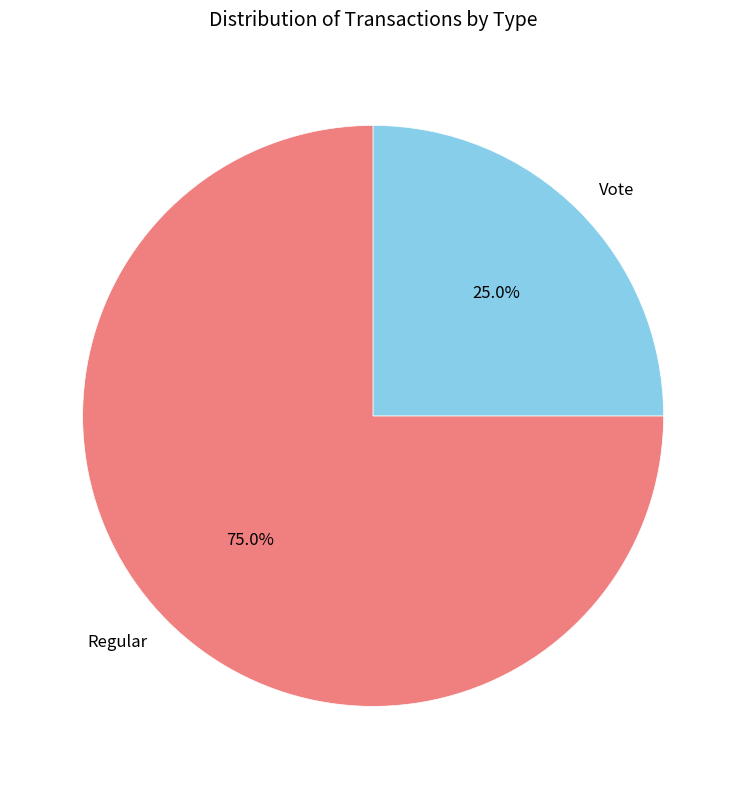

To the nearest percent, what is the average slice percentage?

50%